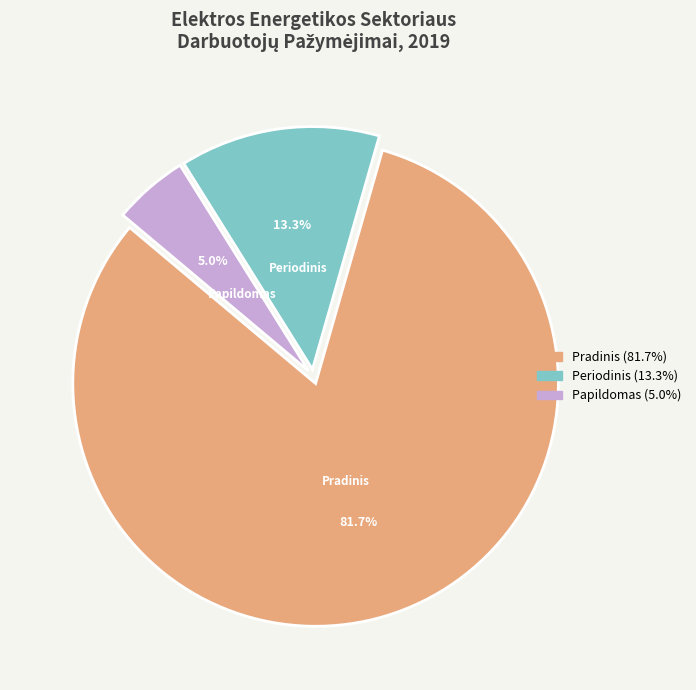

What is the largest slice in the pie chart?

Pradinis